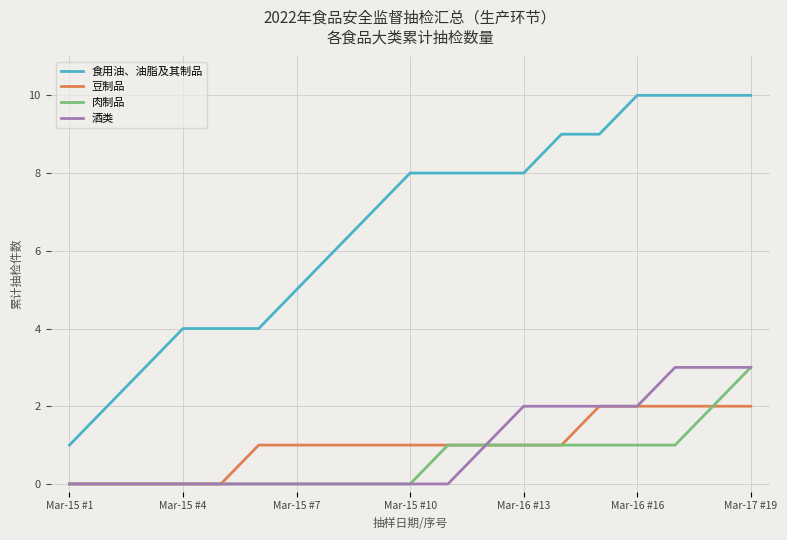

True or false: 豆制品 and 食用油、油脂及其制品 cross at least once.

False